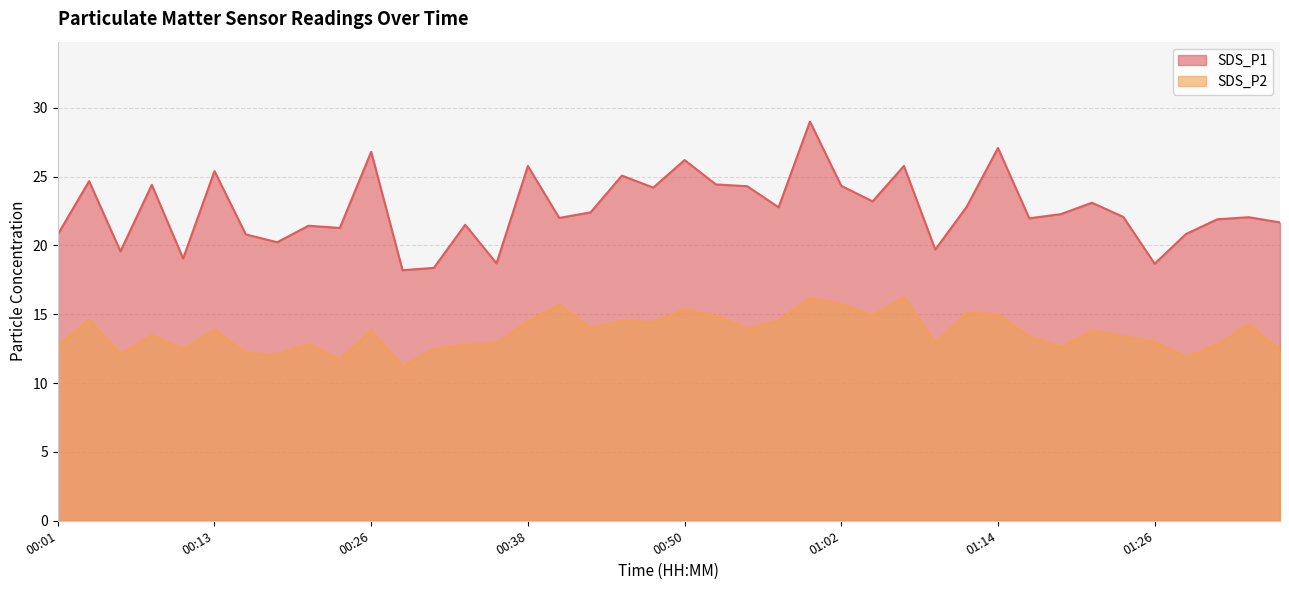

What is the sum of the SDS_P2 values at 00:50 and 00:04?

29.9